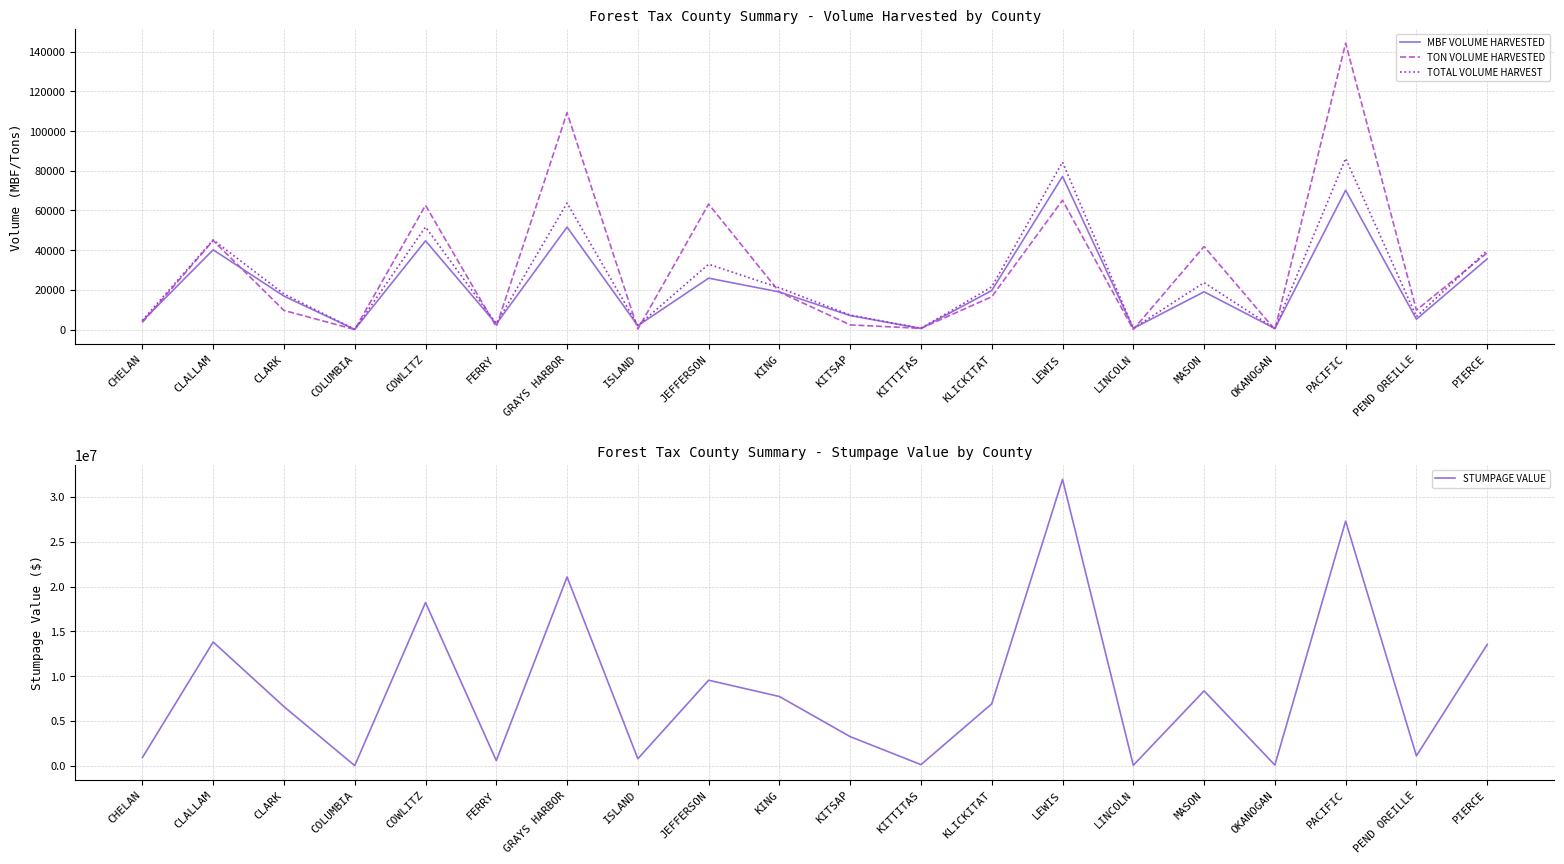

True or false: STUMPAGE VALUE has more than 0 interior local peaks.

True